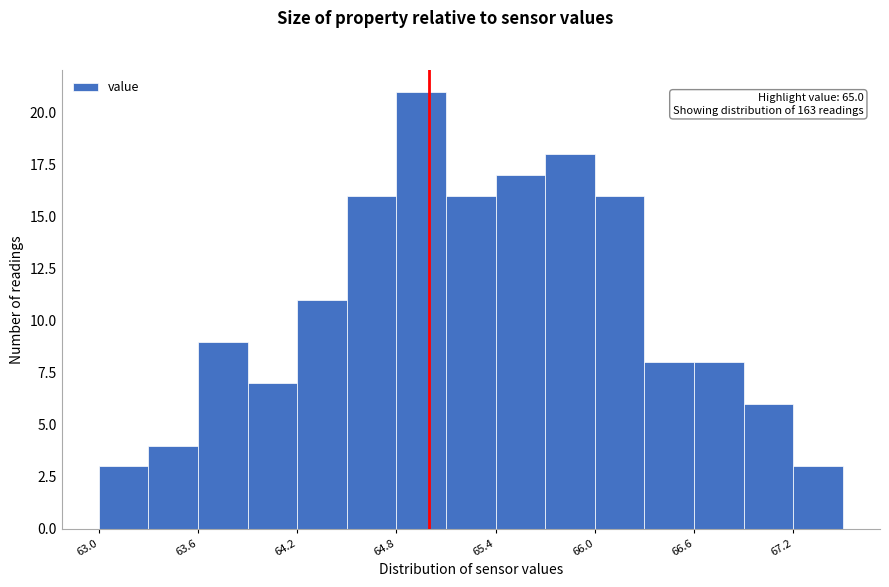

Read against the x-axis, roughly where is the centre of the tallest bar?

65.0